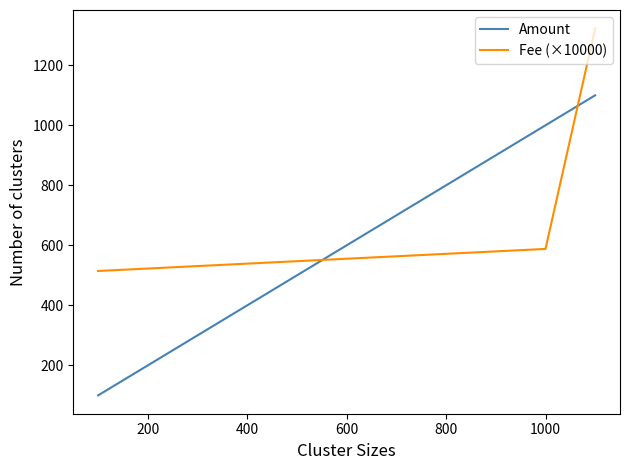

What is the average value of the Fee (×10000) series?

808.5